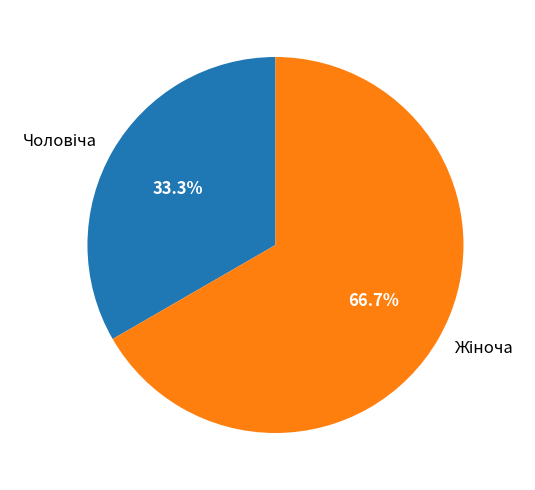

Does any single category account for the majority?

Yes